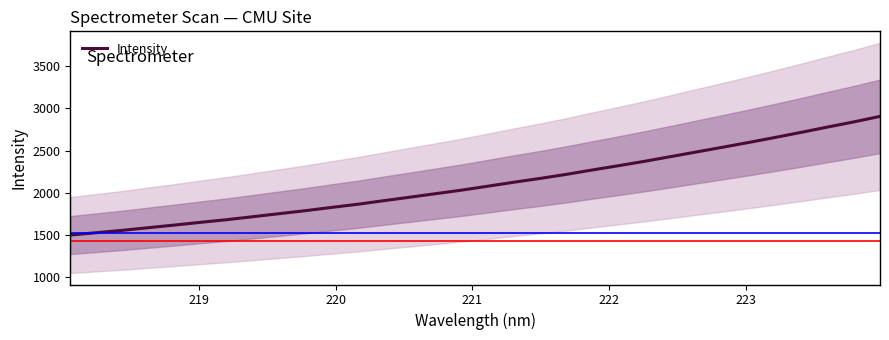

What is the maximum value for Intensity?

2905.8